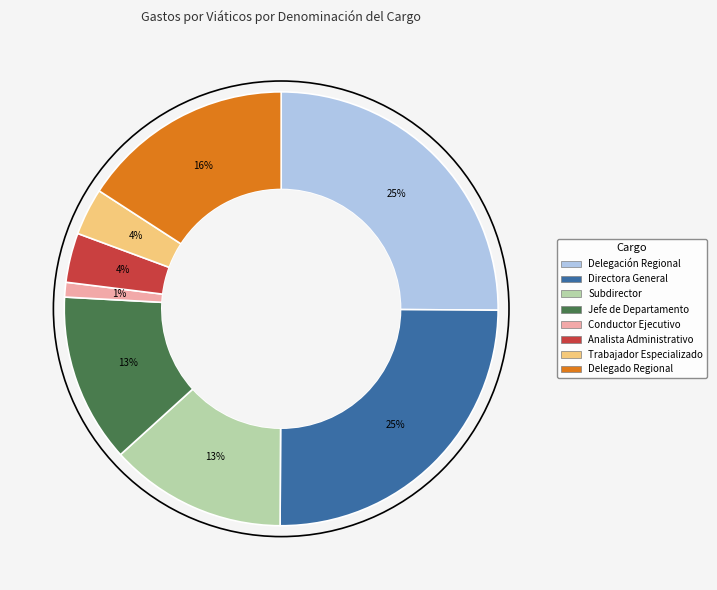

Does any single category account for the majority?

No